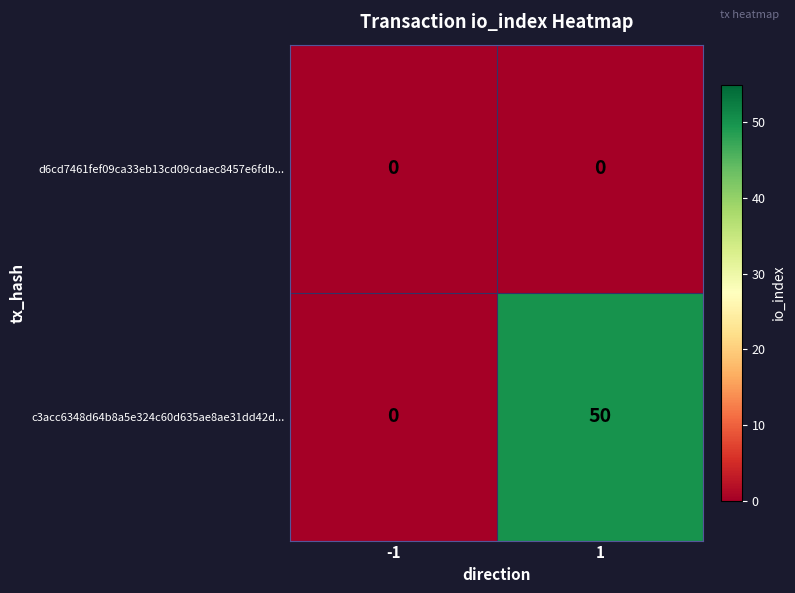

The c3acc6348d64b8a5e324c60d635ae8ae31dd42d... series shows 0 at -1. True or false?

True